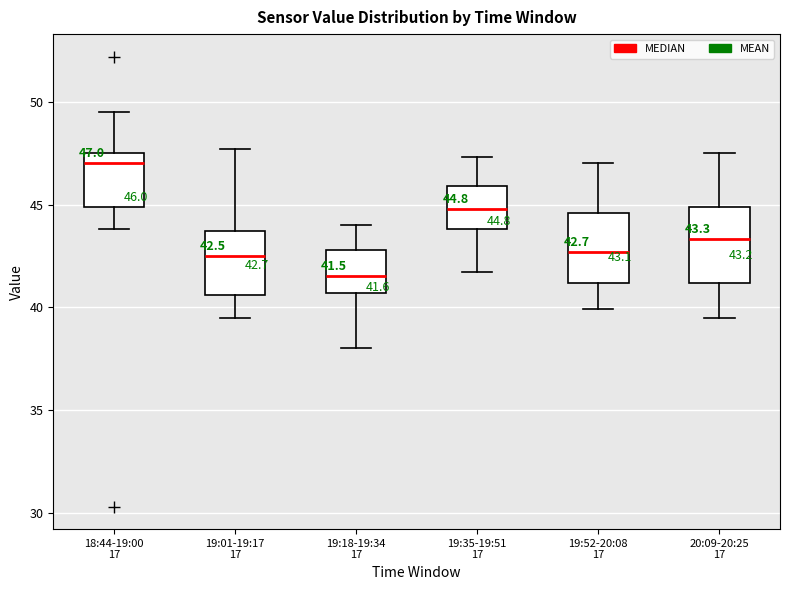

Which box has the lowest median line?

19:18-19:34 17